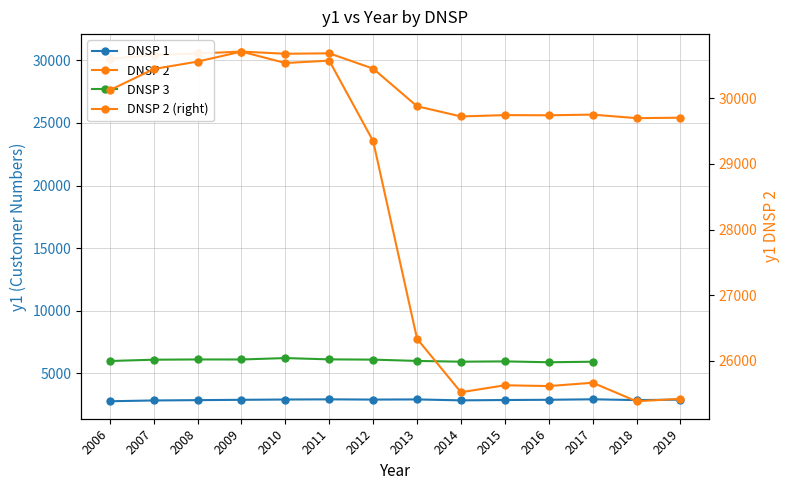

Which has a higher value, 2008 or 2007?

2008